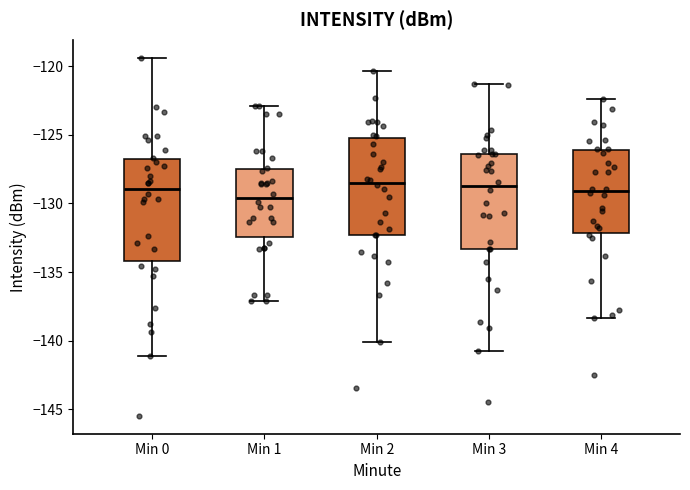

Where is the upper edge of the box for Min 0 on the y-axis? The values are not printed on the chart, so give them approximately, as read against the axis.

-127.0